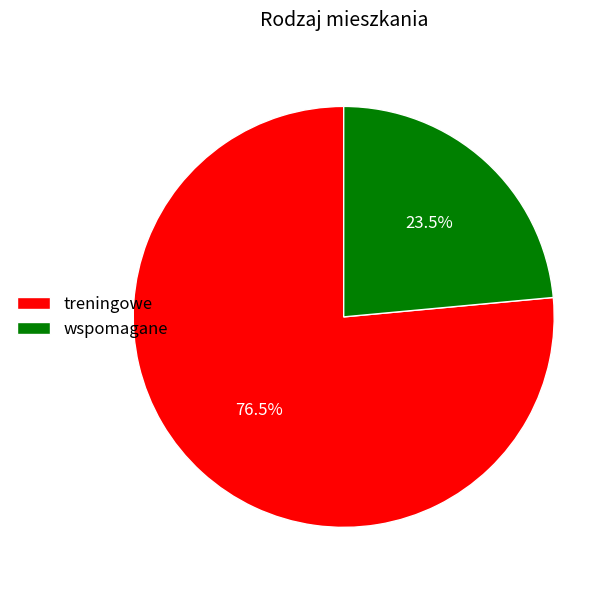

Which has a higher value, wspomagane or treningowe?

treningowe